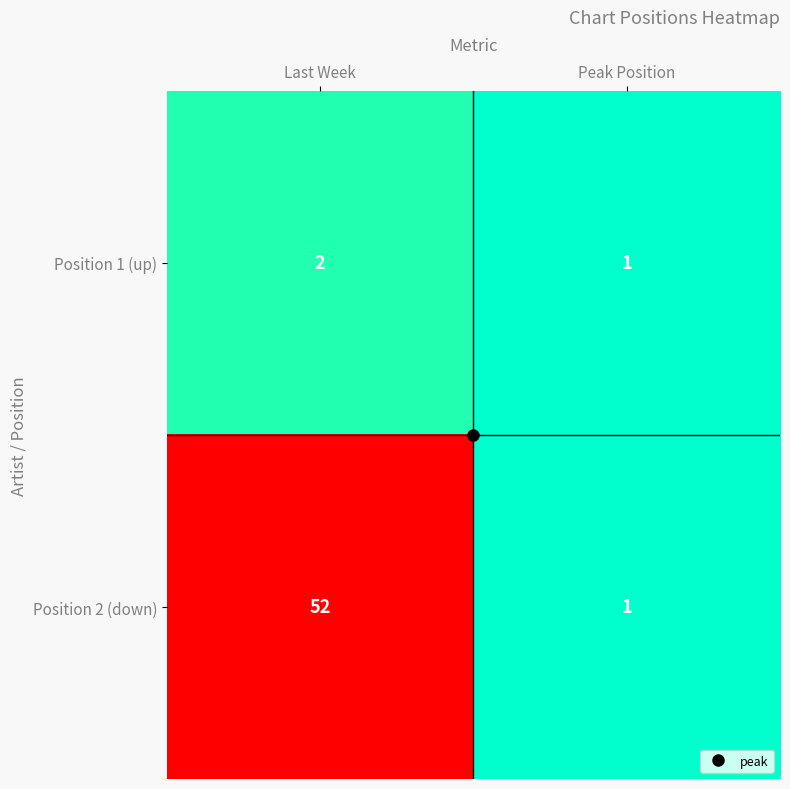

What is the difference between the Position 2 (down) values at Last Week and Peak Position?

51